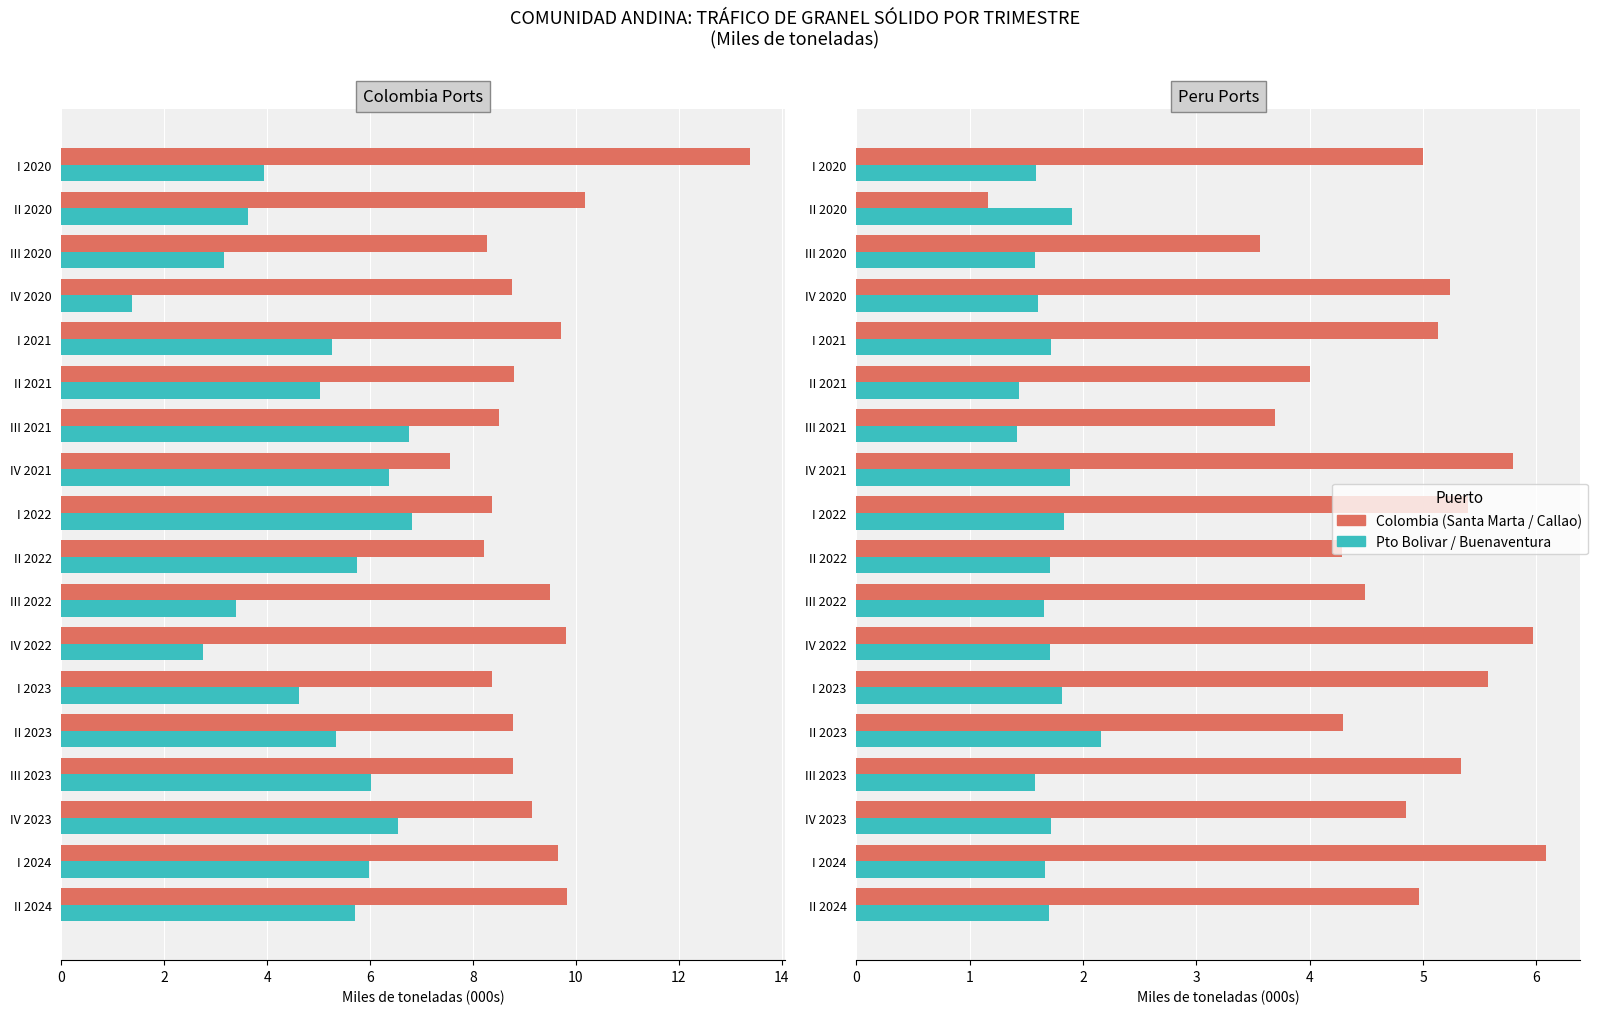

List the series in order of their peak value, highest first.

Santa Marta y Cienaga, Puerto Bolivar COL, Callao, Buenaventura